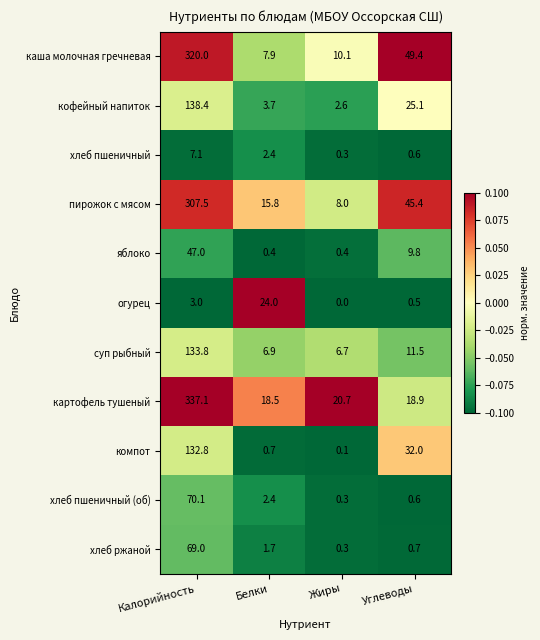

Which label corresponds to the largest value in the chart?

Калорийность